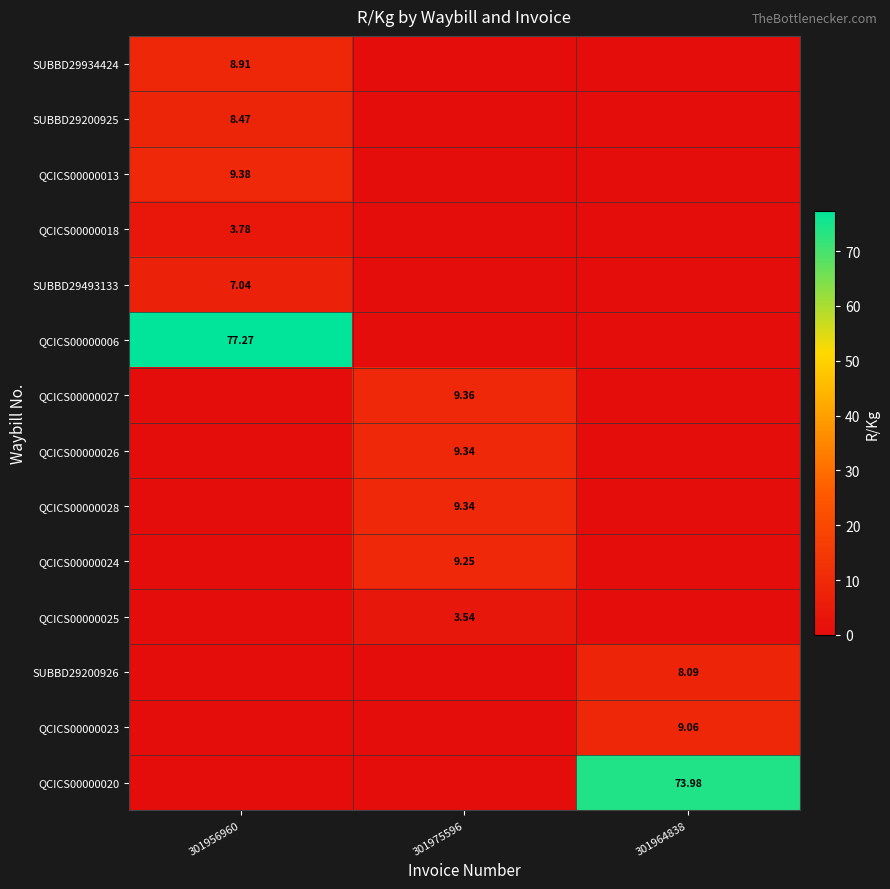

How many values in the QCICS00000024 series exceed 0?

1